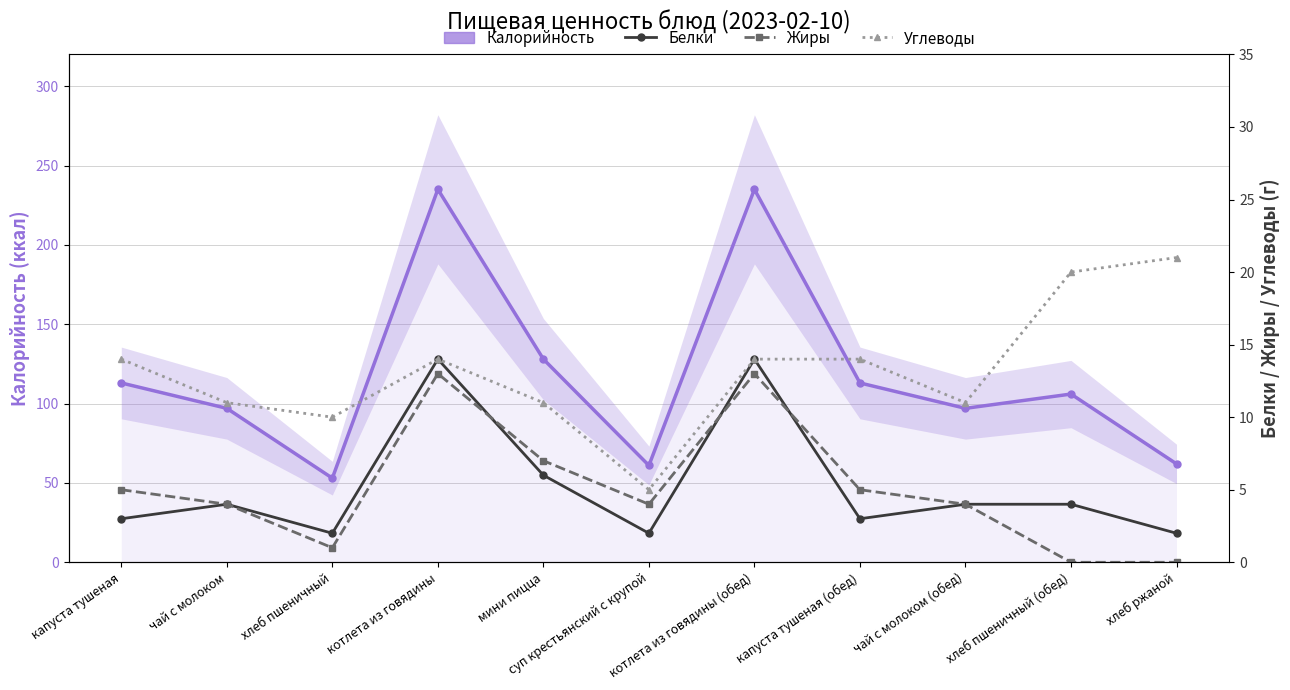

The Калорийность series shows 128 at мини пицца. True or false?

True